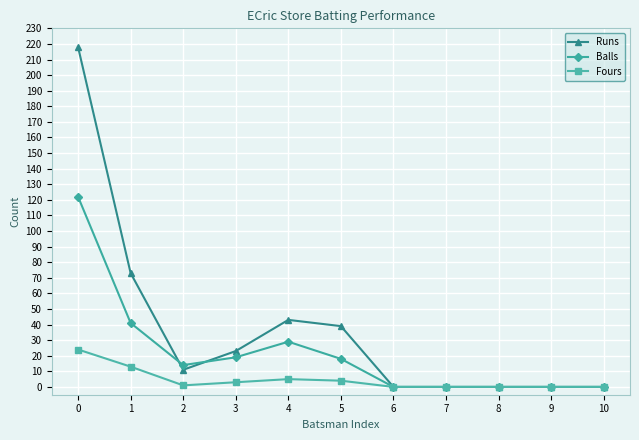

The value of Balls at 5 is 18. True or false?

True